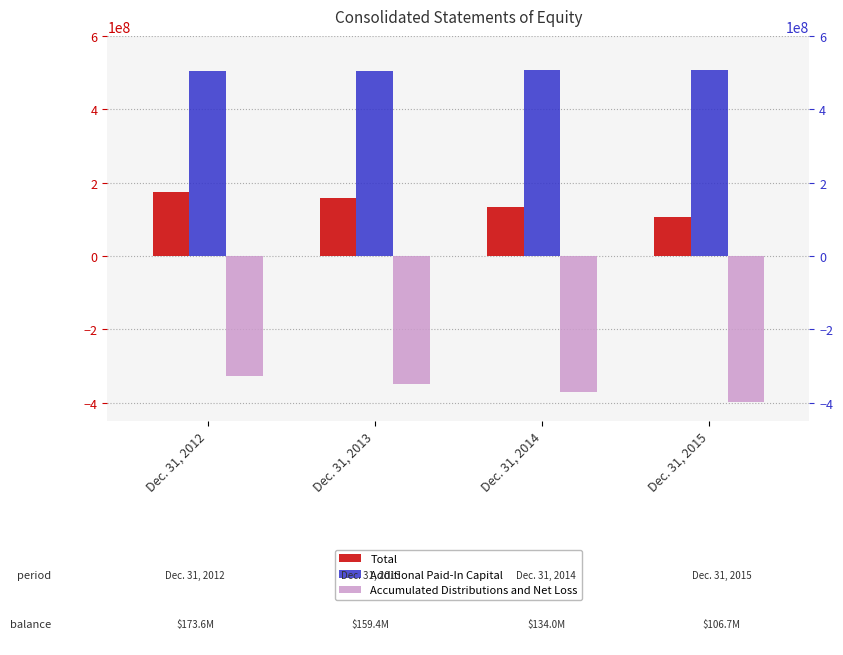

Which has a higher value, Dec. 31, 2015 or Dec. 31, 2014?

Dec. 31, 2014